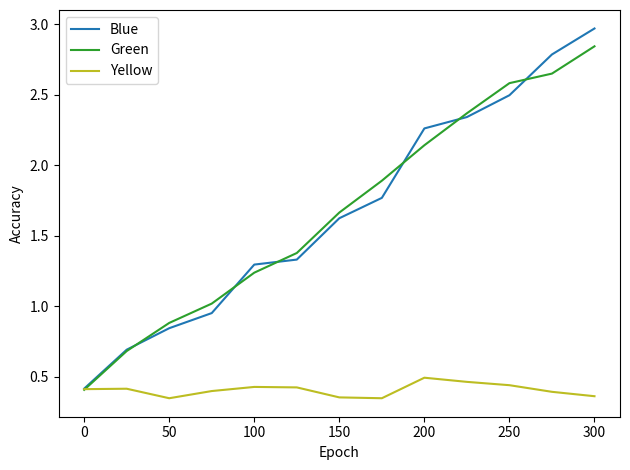

Which series has the widest spread of values?

Blue